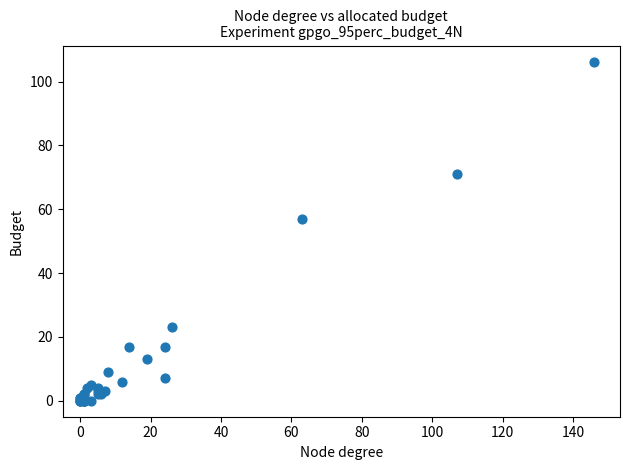

What Y value in the scatter plot is closest to 53?

57